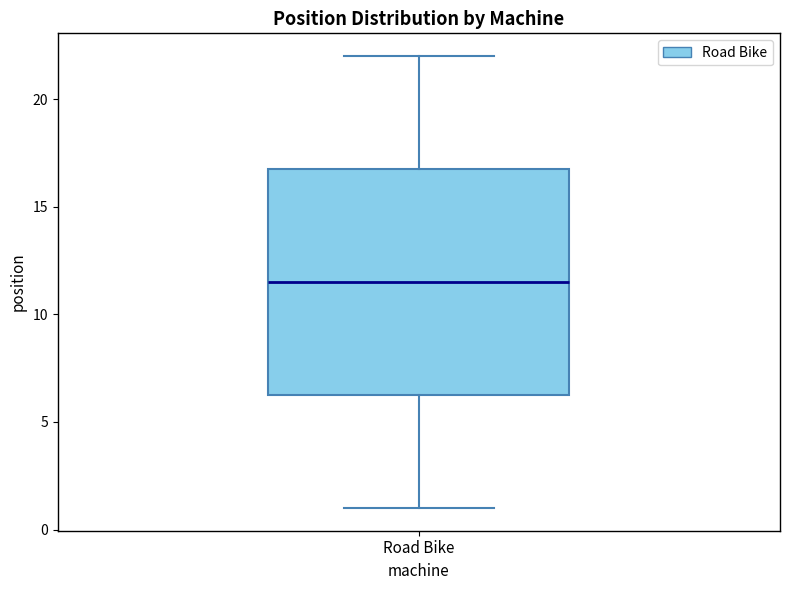

Transcribe this box plot: give where the median line is, the range the box spans, and where the two whiskers end, as read against the y-axis. The values are not printed on the chart, so give them approximately, as read against the axis.

median 11.5, box 6.5 to 17.0, whiskers 1.0 to 22.0